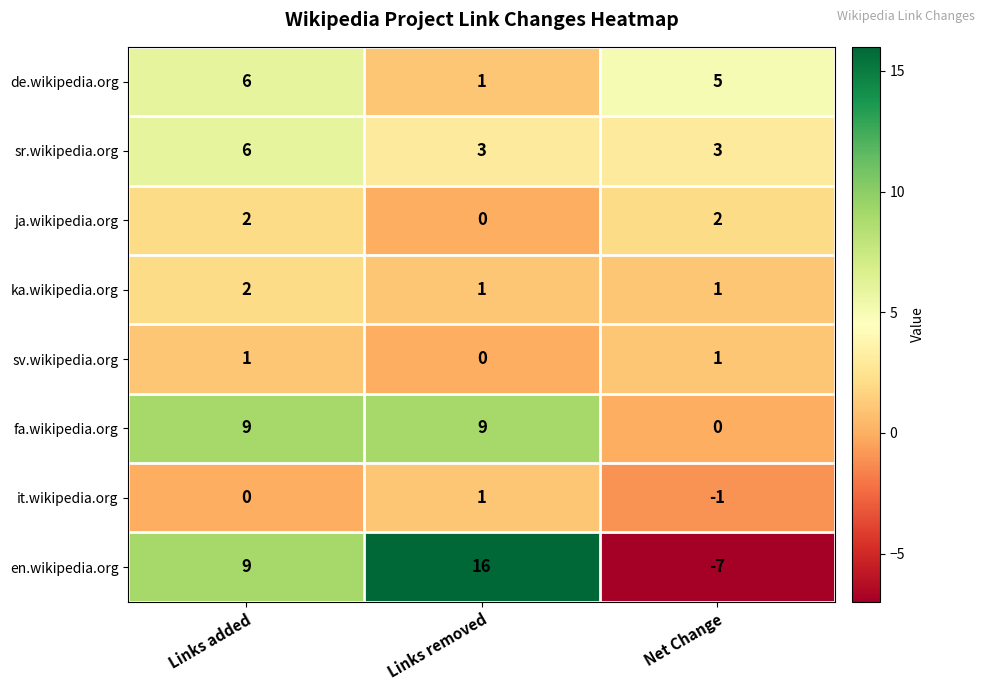

Reading right to left, transcribe all the data shown in this chart.

de.wikipedia.org: 5	1	6
sr.wikipedia.org: 3	3	6
ja.wikipedia.org: 2	0	2
ka.wikipedia.org: 1	1	2
sv.wikipedia.org: 1	0	1
fa.wikipedia.org: 0	9	9
it.wikipedia.org: -1	1	0
en.wikipedia.org: -7	16	9